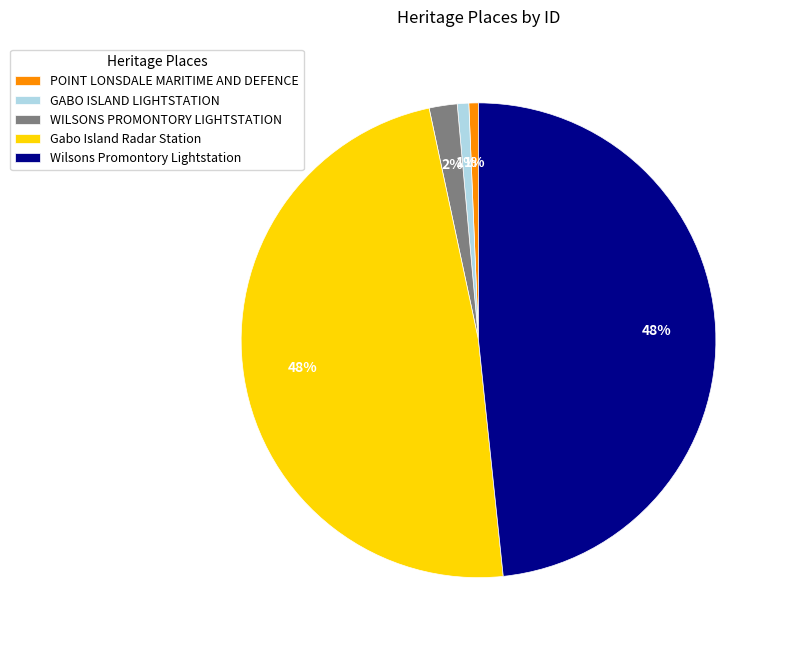

Which has a higher value, WILSONS PROMONTORY LIGHTSTATION or GABO ISLAND LIGHTSTATION?

WILSONS PROMONTORY LIGHTSTATION